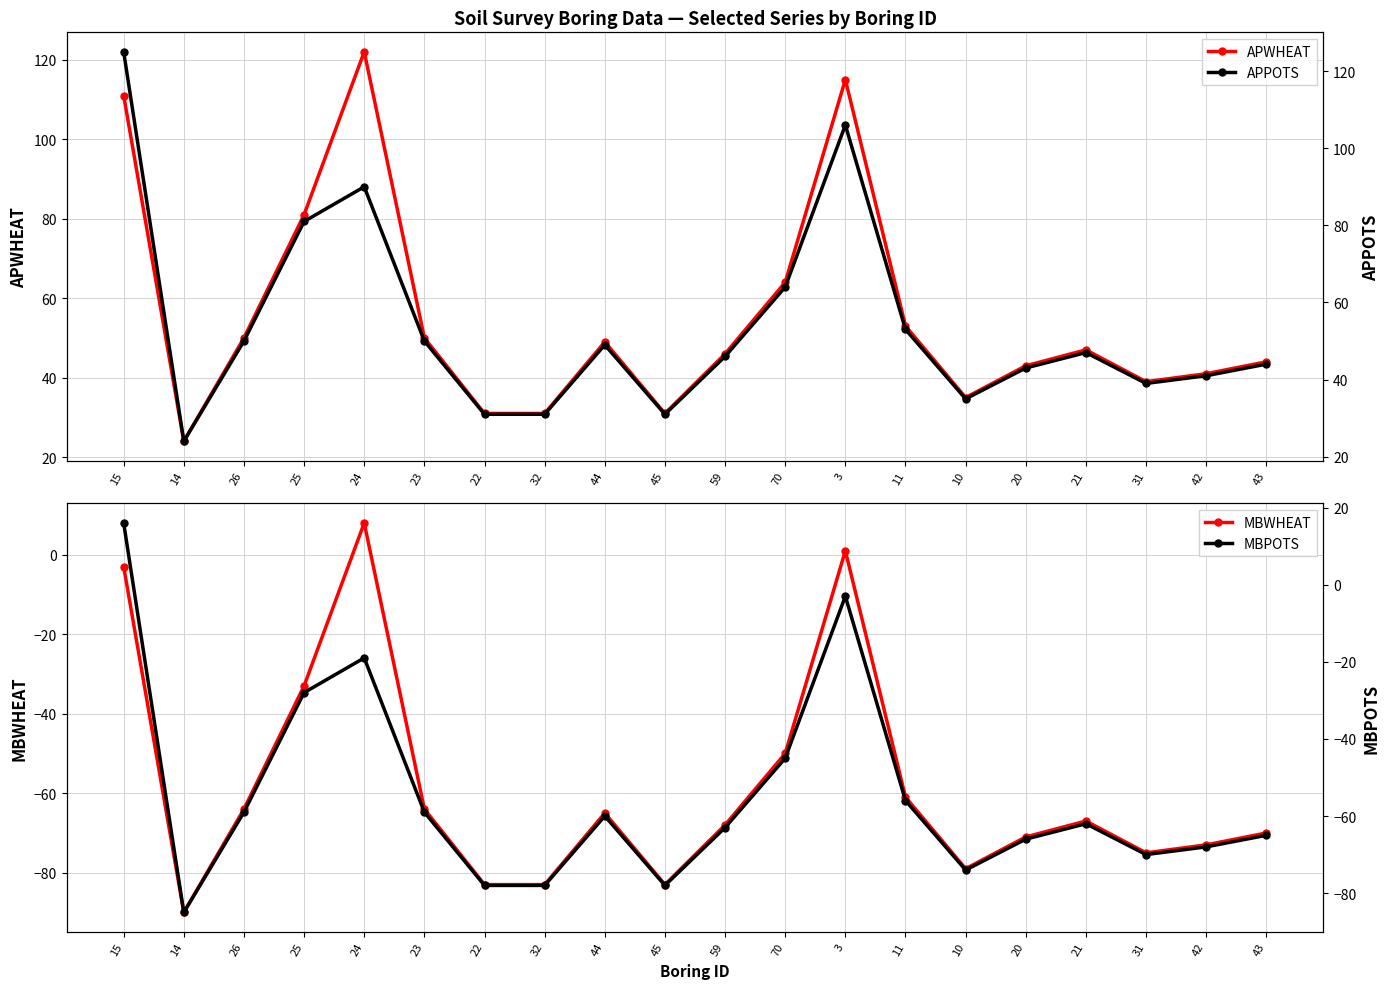

At which label does APWHEAT first exceed 47?

15